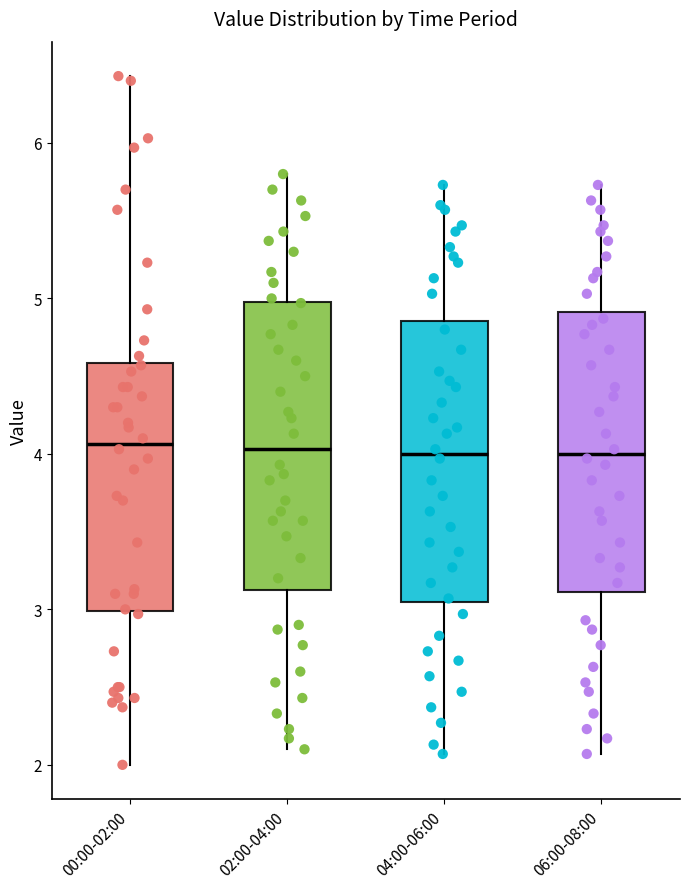

Where is the upper edge of the box for 04:00-06:00 on the y-axis? The values are not printed on the chart, so give them approximately, as read against the axis.

4.9